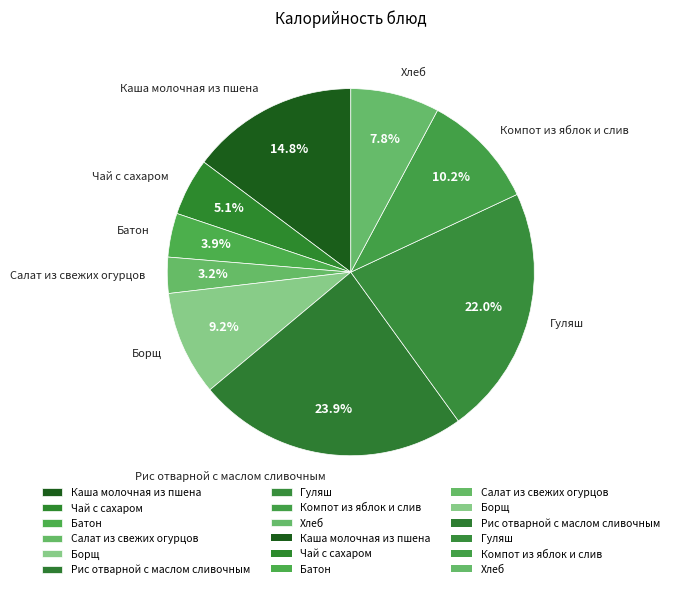

Which slice is the smallest?

Салат из свежих огурцов